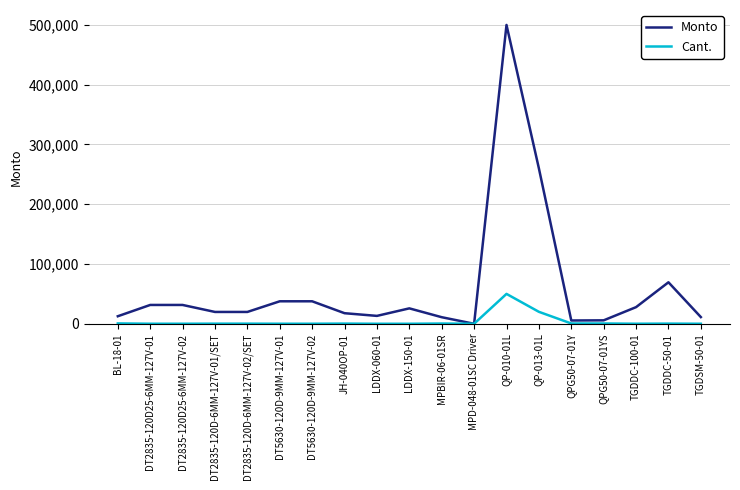

Which series has the largest range (max minus min)?

Monto